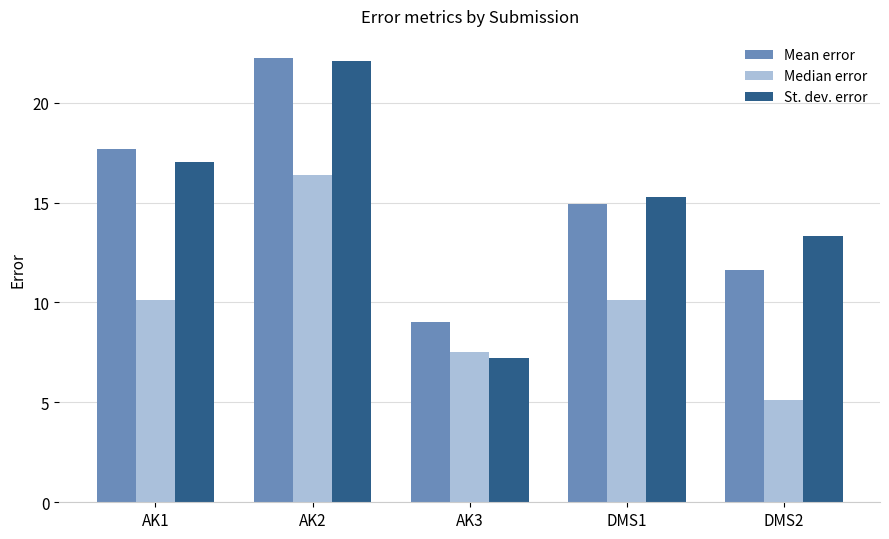

What is the spread (max minus min) of values at DMS1?

5.2